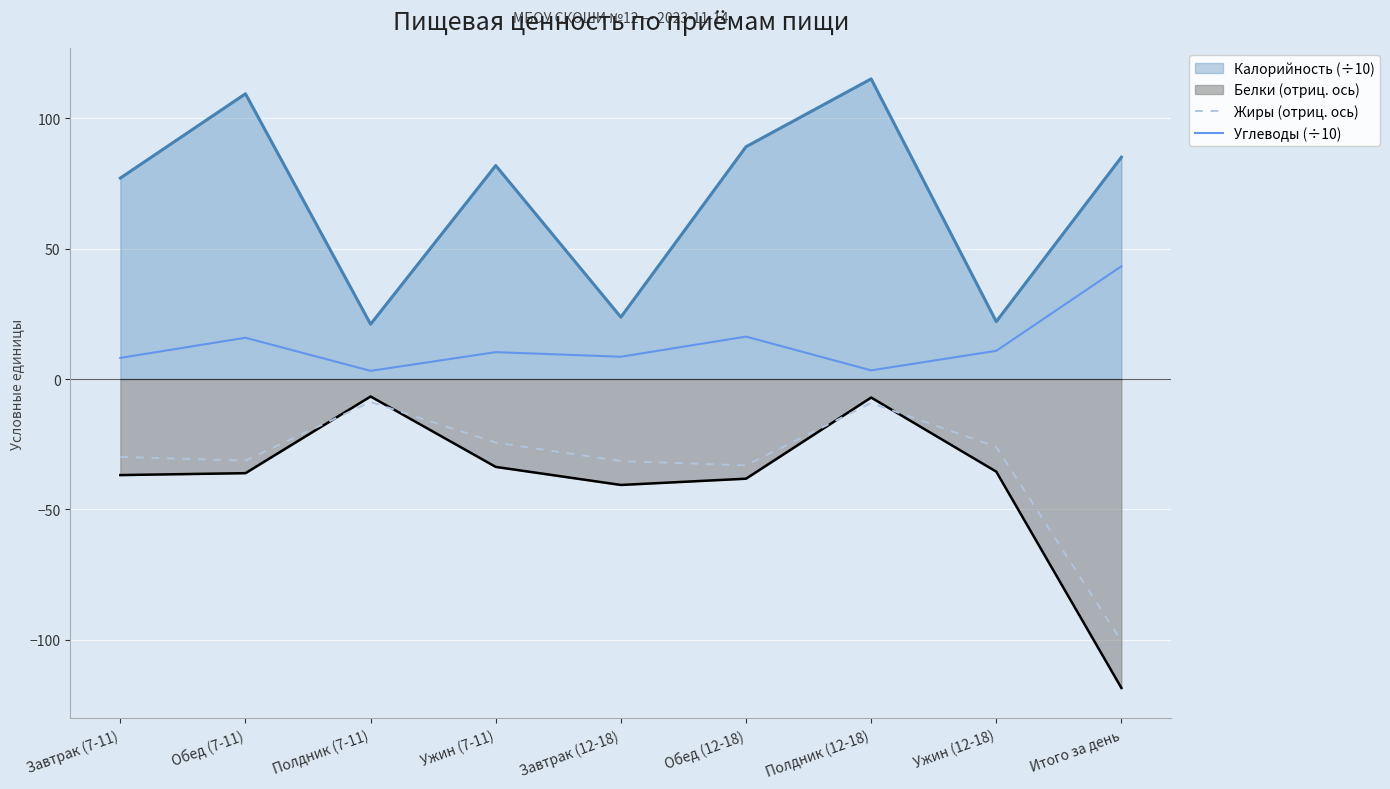

Which category has the highest value across all series?

Полдник (12-18)